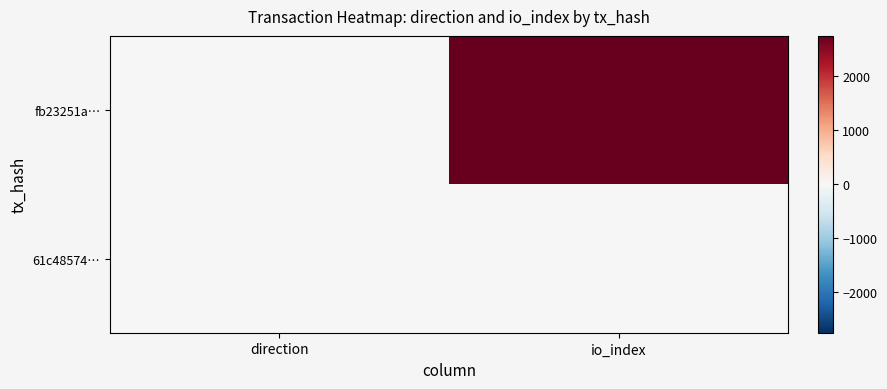

Which series has the widest spread of values?

fb23251a…